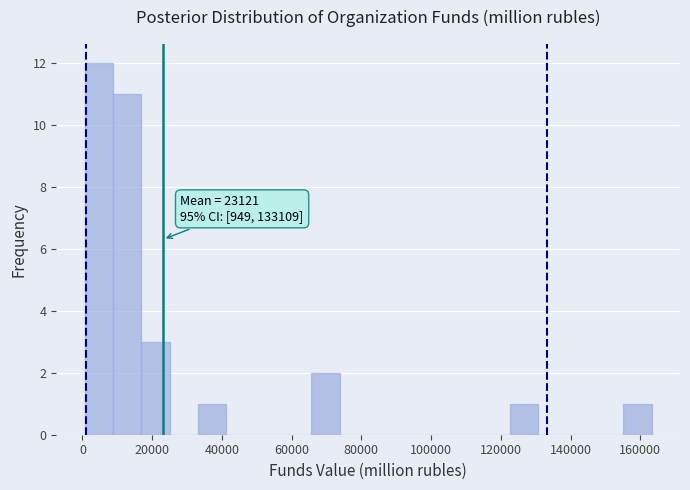

Over which range of the x-axis is the bar tallest?

0 to 8000